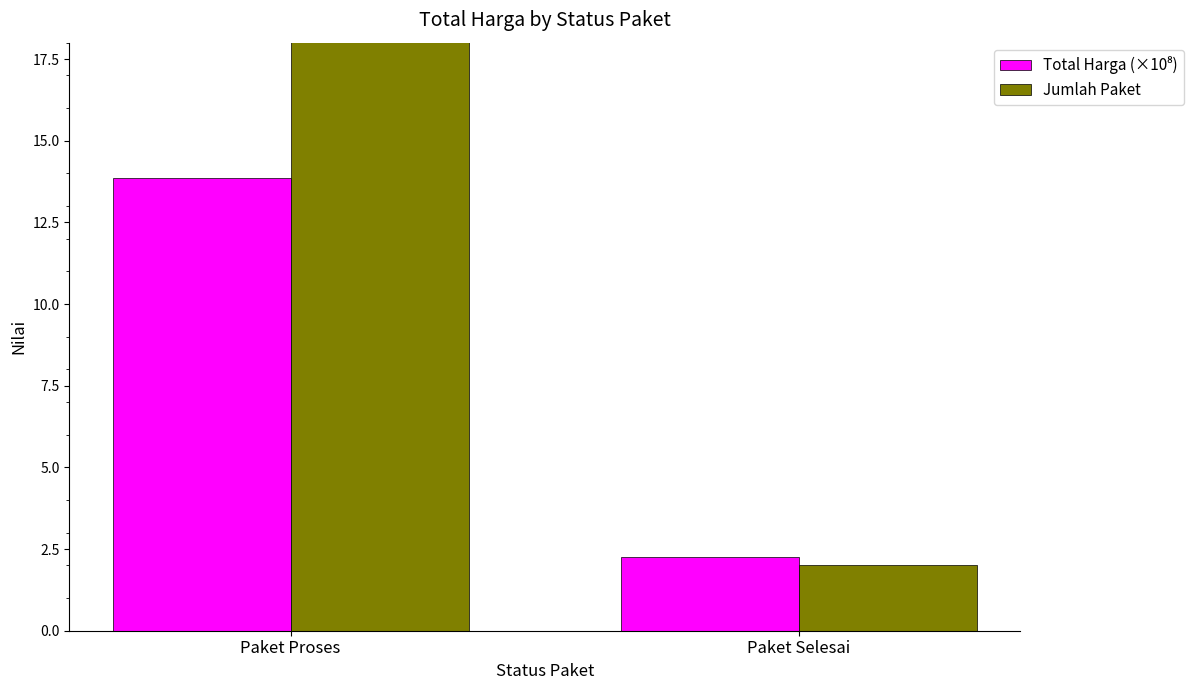

Which series has the widest spread of values?

Jumlah Paket